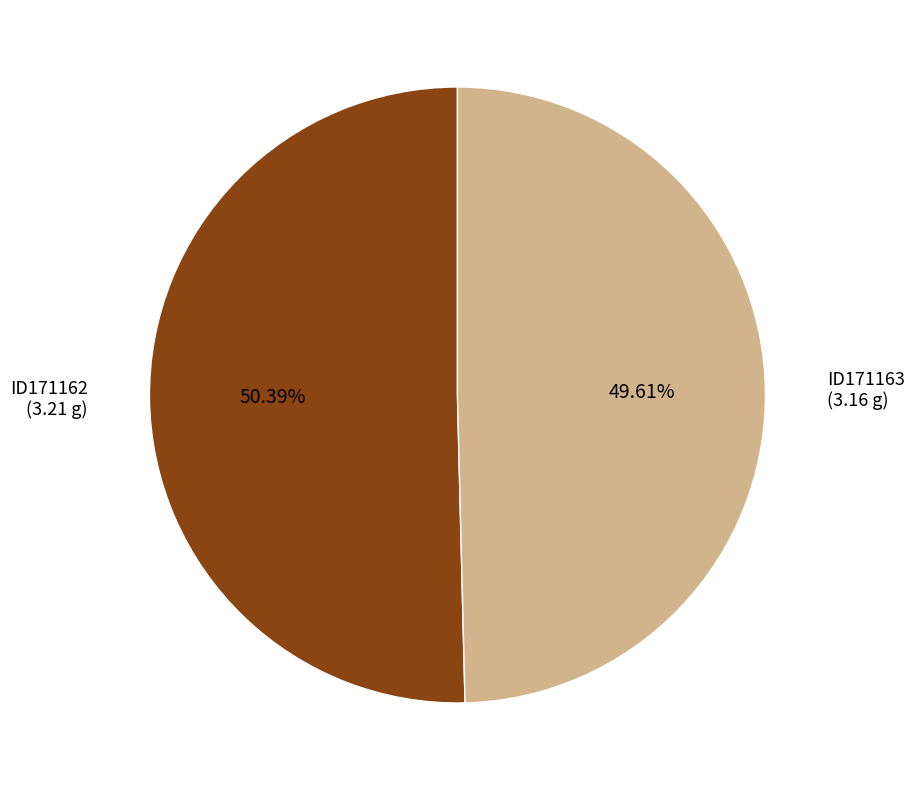

Count the number of slices in the pie.

2